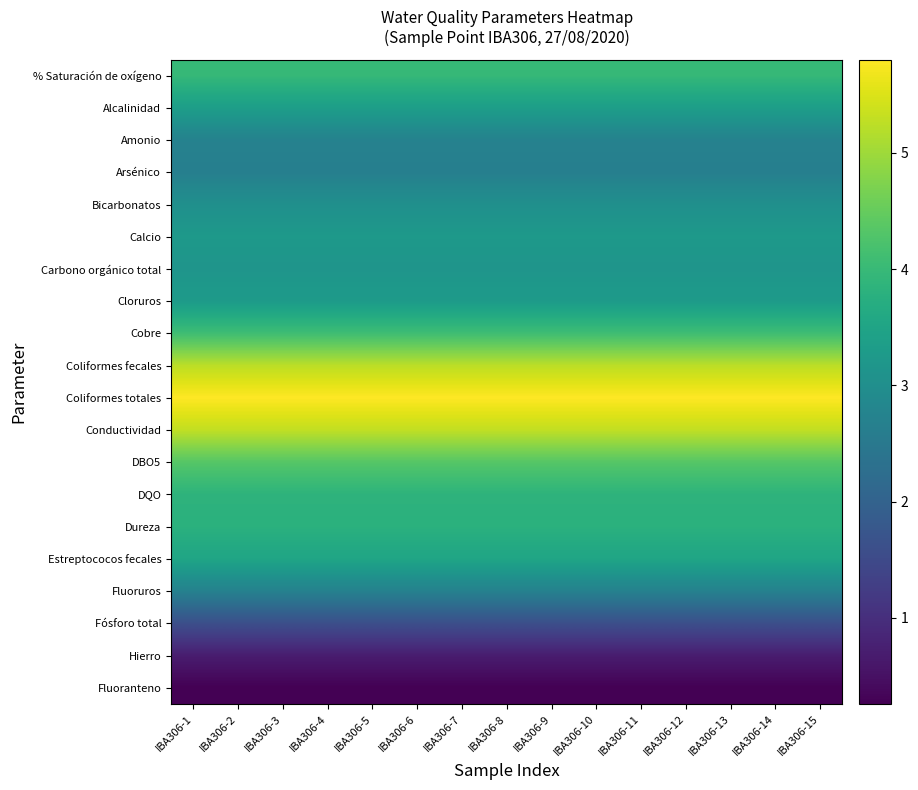

Rank the series at IBA306-3 from lowest to highest value.

Fluoranteno, Hierro, Fósforo total, Arsénico, Fluoruros, Amonio, Bicarbonatos, Carbono orgánico total, Calcio, Cloruros, Alcalinidad, Estreptococos fecales, Dureza, DQO, % Saturación de oxígeno, Cobre, DBO5, Coliformes fecales, Conductividad, Coliformes totales